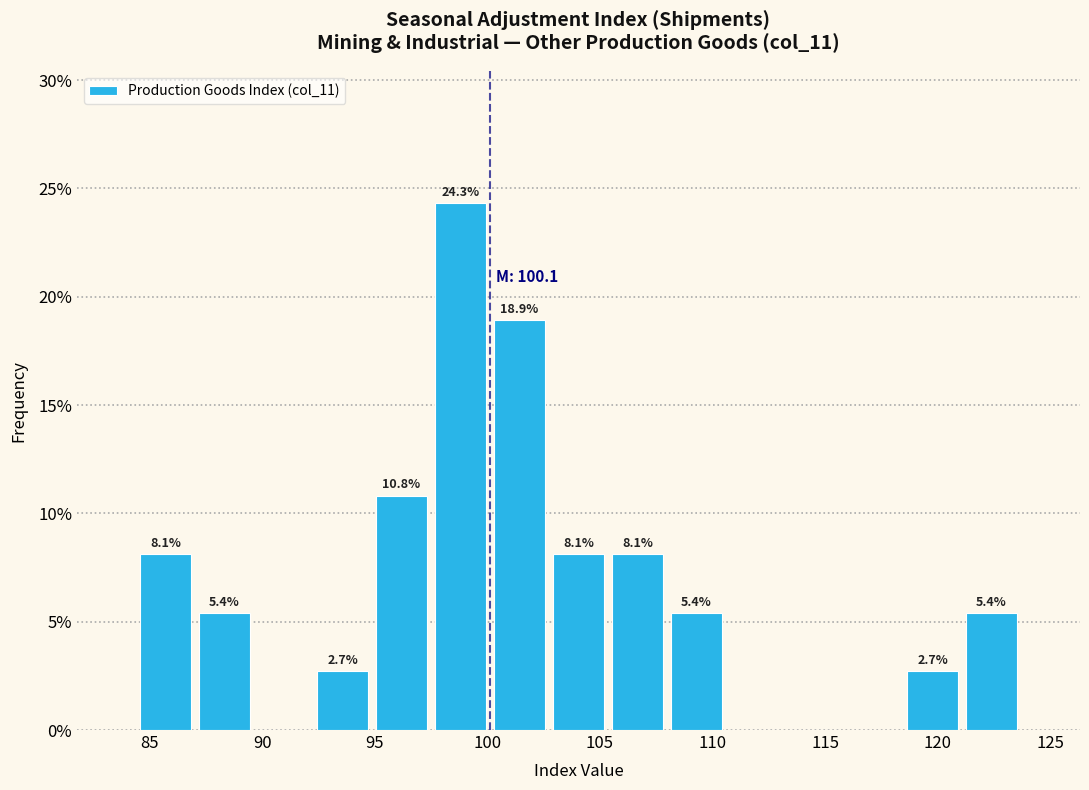

Which range on the x-axis has the tallest bar?

97.5 to 100.0